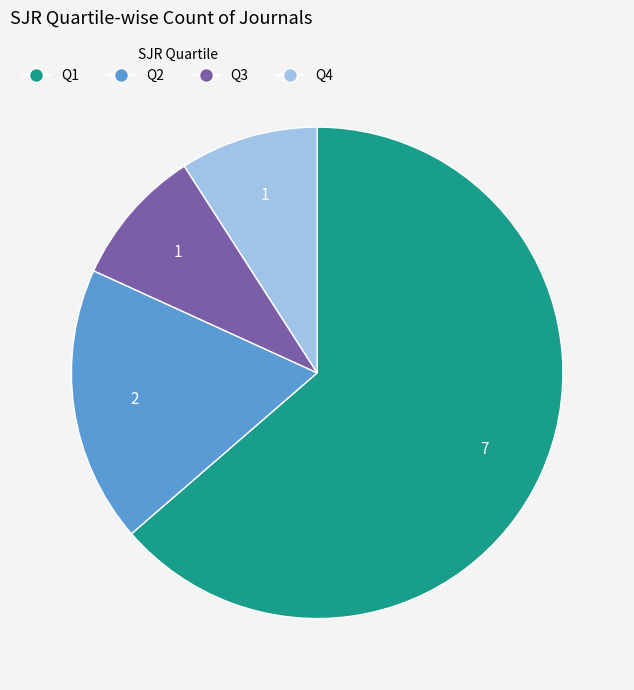

Which category has the biggest portion of the pie?

Q1